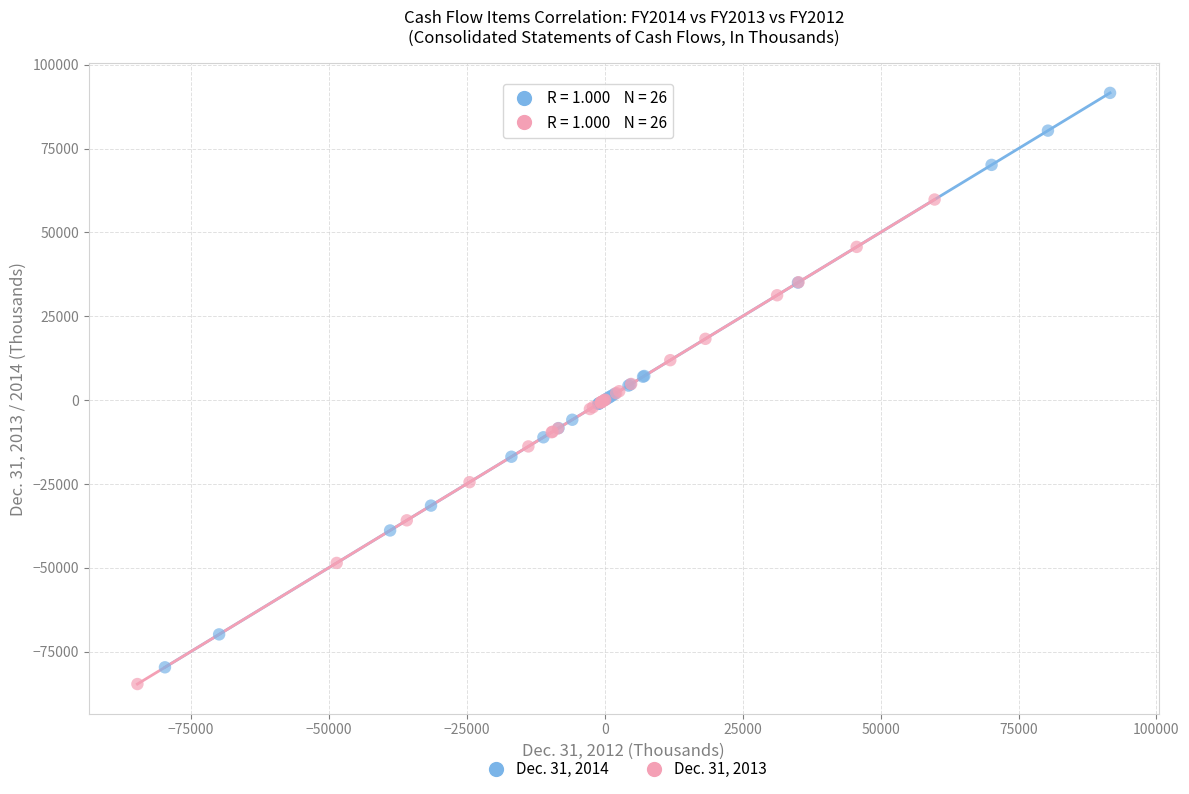

Which series contains the highest Y value?

Dec. 31, 2014